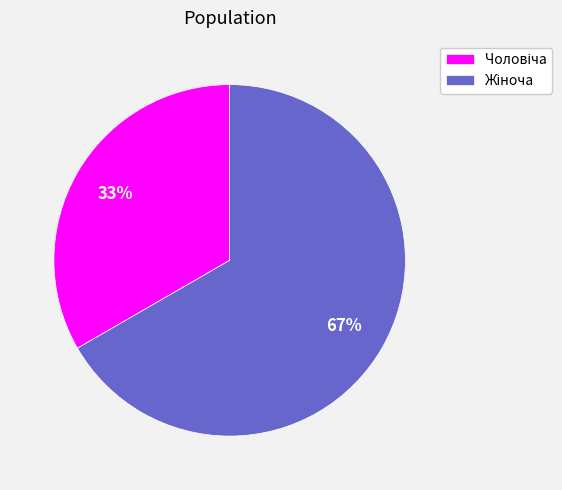

How many segments does this pie chart have?

2